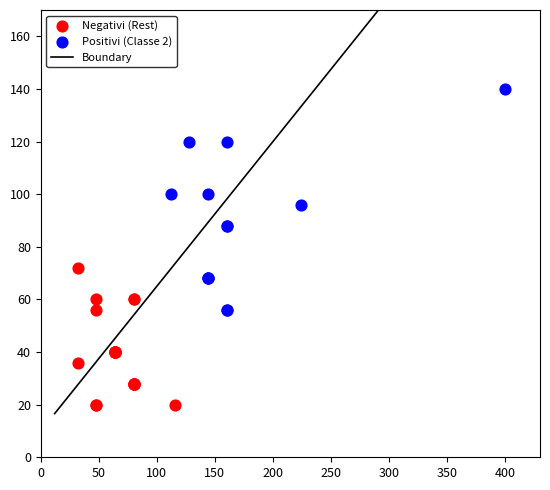

Which series reaches the minimum Y coordinate?

Negativi (Rest)